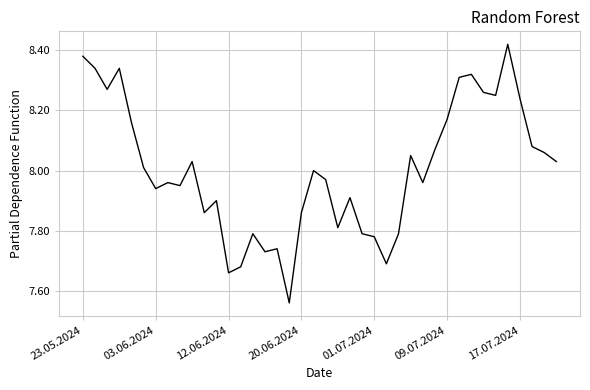

What is the difference between the maximum and minimum values?

0.9